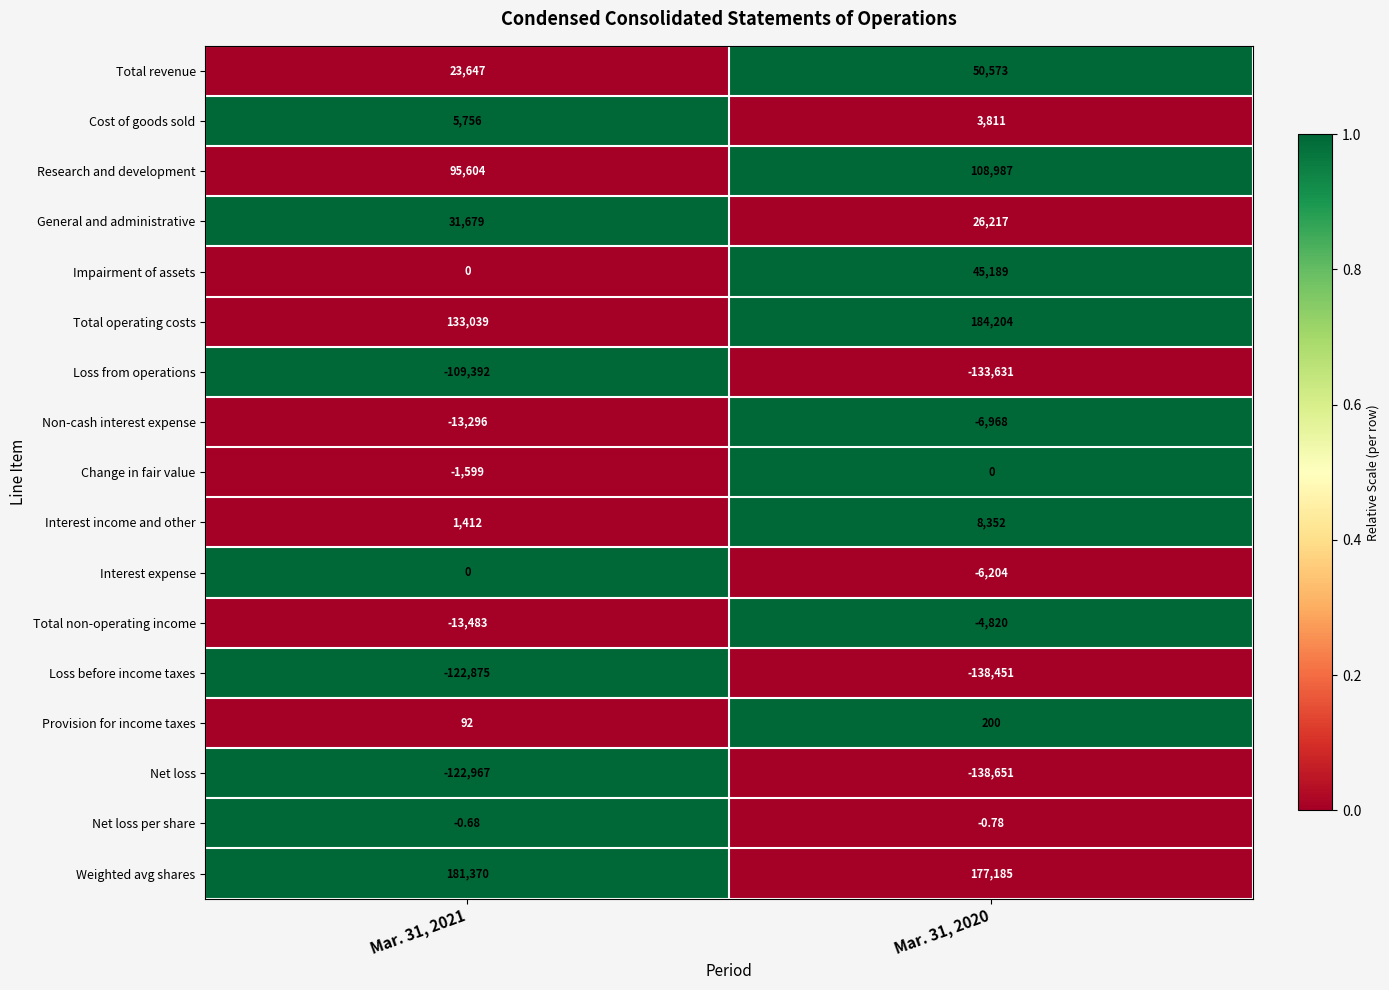

Which series has the widest spread of values?

Total operating costs